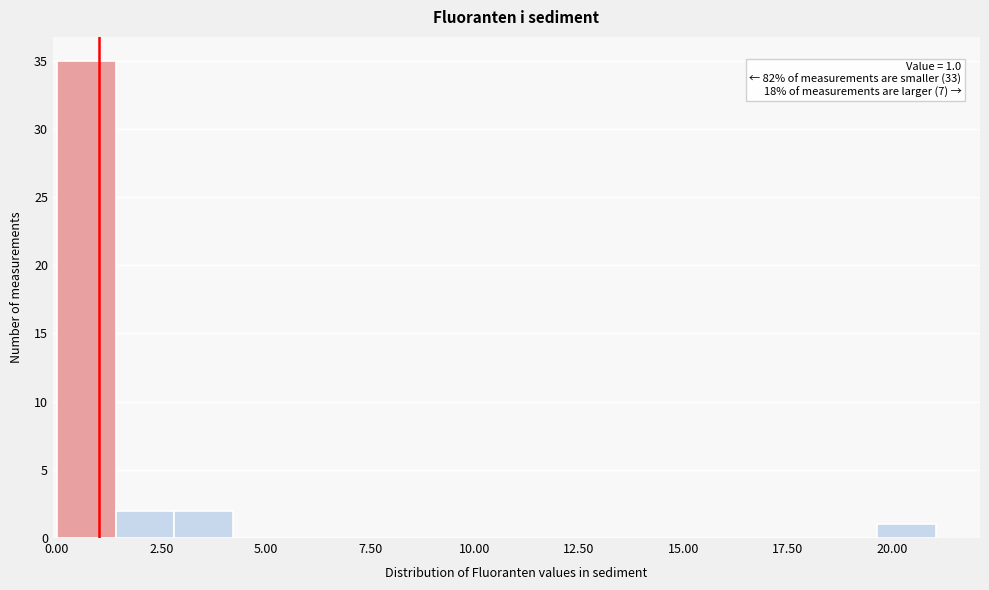

Read against the x-axis, roughly where is the centre of the tallest bar?

0.5